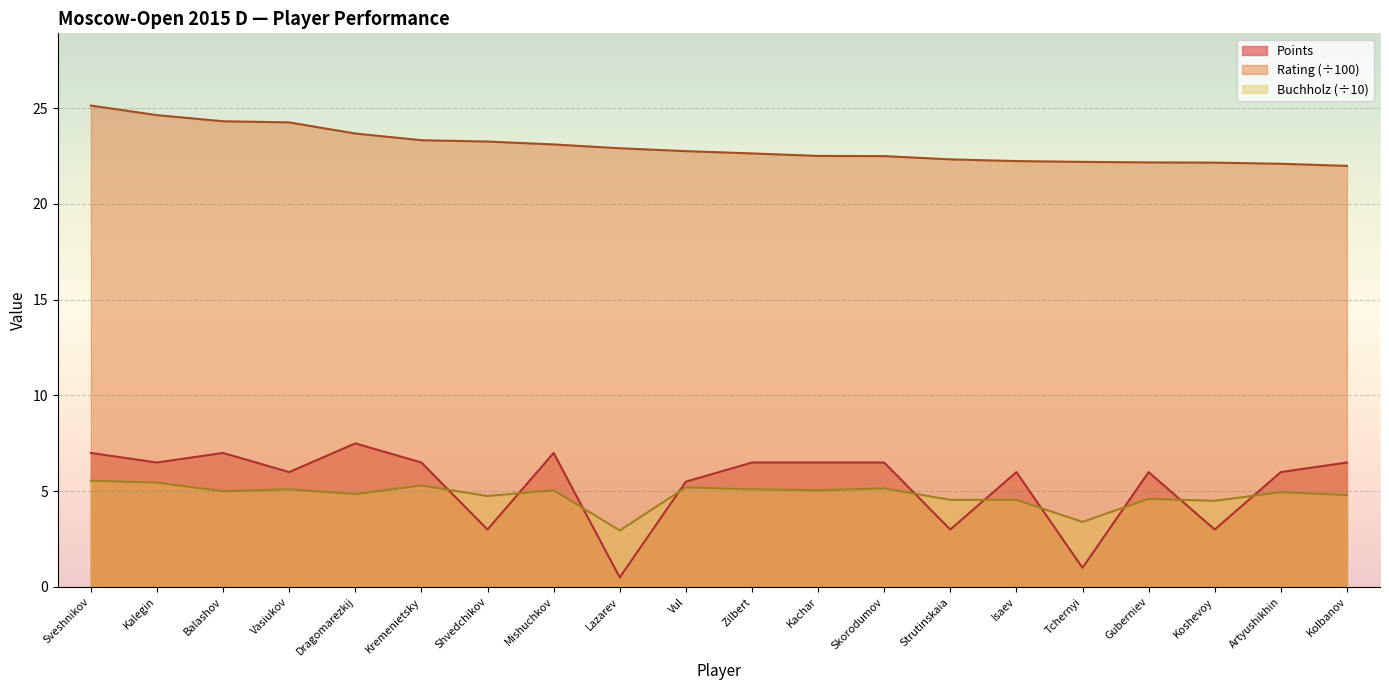

The Rating series shows 24.3 at Balashov. True or false?

True